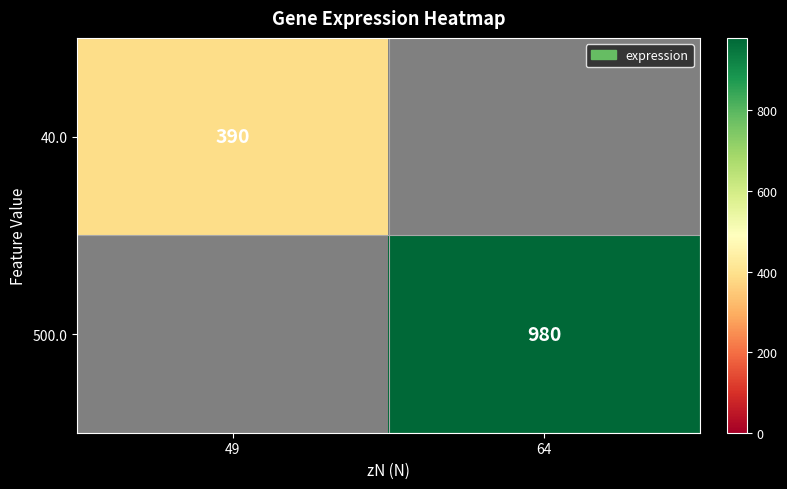

Which label corresponds to the largest value in the chart?

64